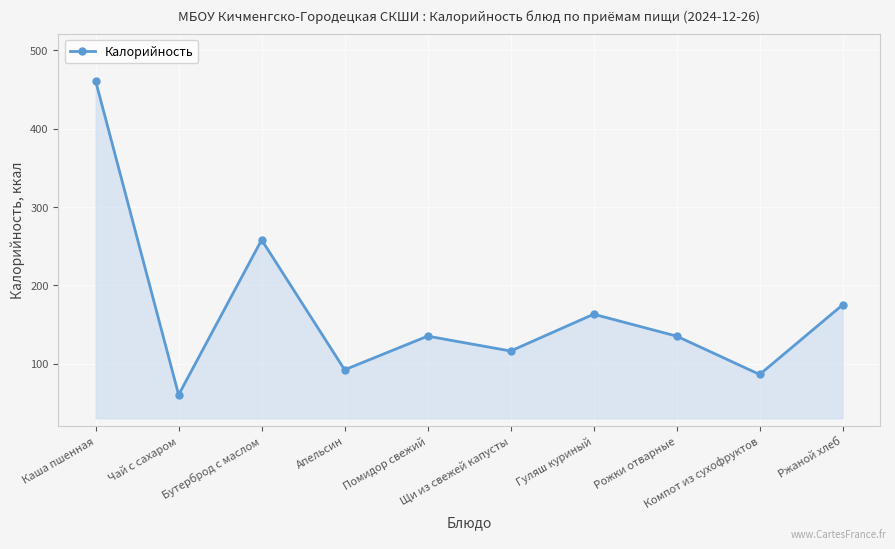

What is the sum of all values?

1681